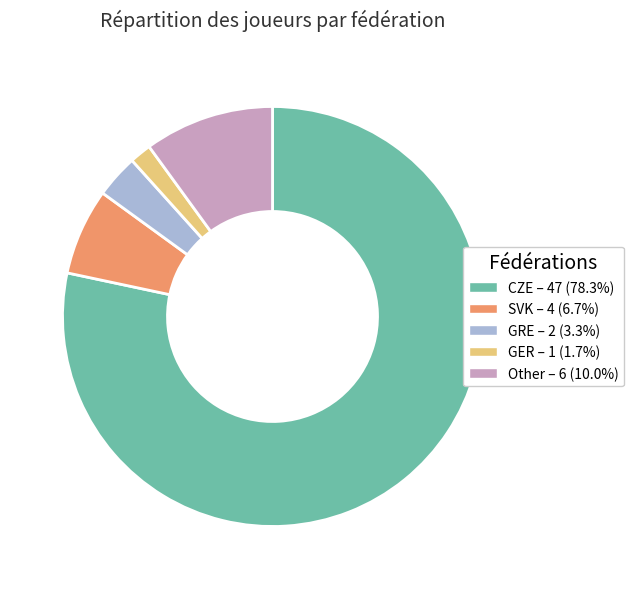

True or false: Other accounts for 19% of the total.

False